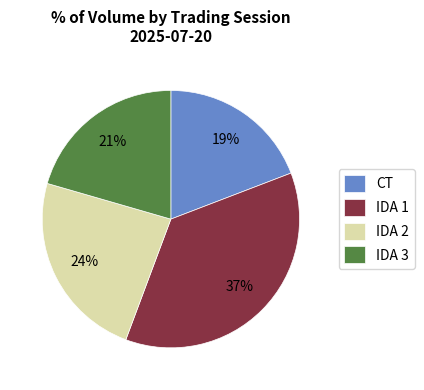

Which has a higher value, IDA 3 or IDA 1?

IDA 1